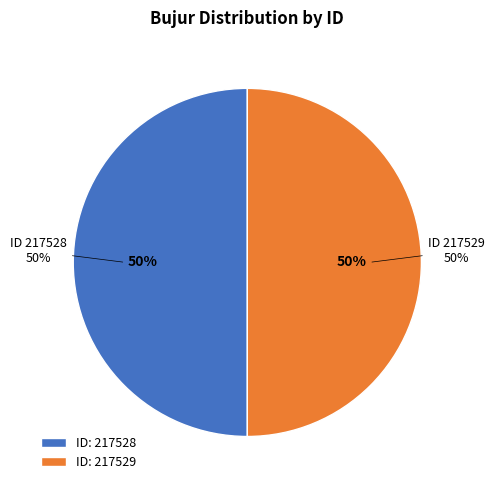

What is the majority slice?

217528